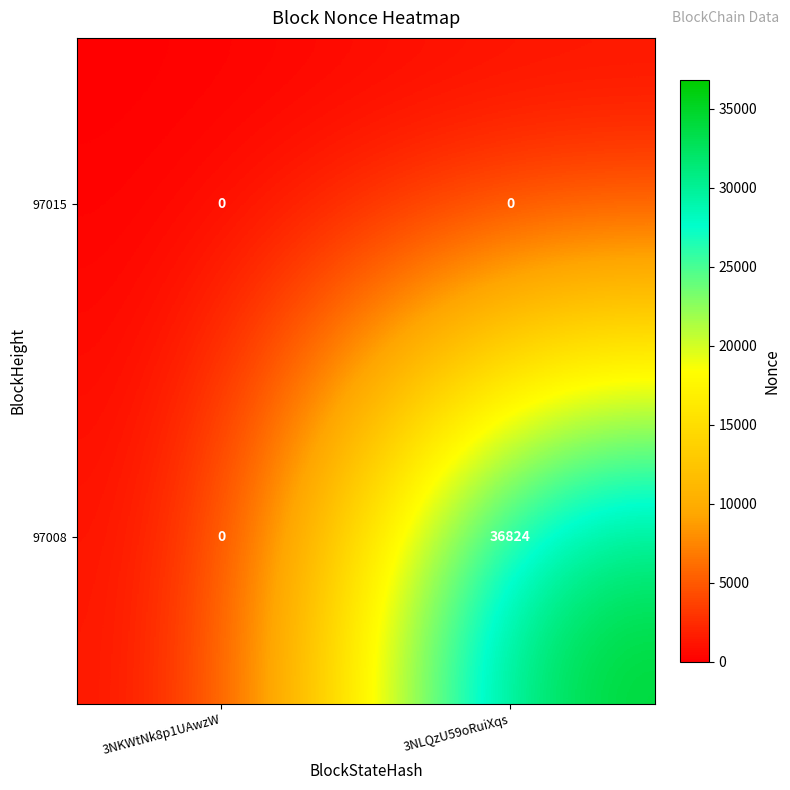

Reading right to left, list all the values displayed in this chart.

97015: 3NLQzU59oRuiXqs=0	3NKWtNk8p1UAwzW=0
97008: 3NLQzU59oRuiXqs=36824	3NKWtNk8p1UAwzW=0